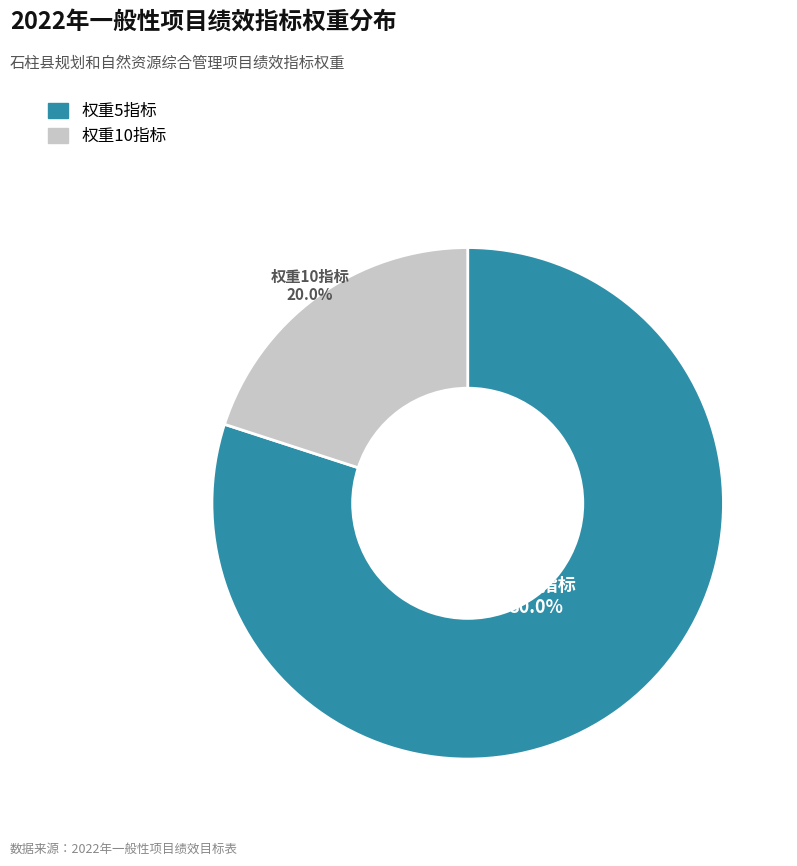

Does any single category account for the majority?

Yes